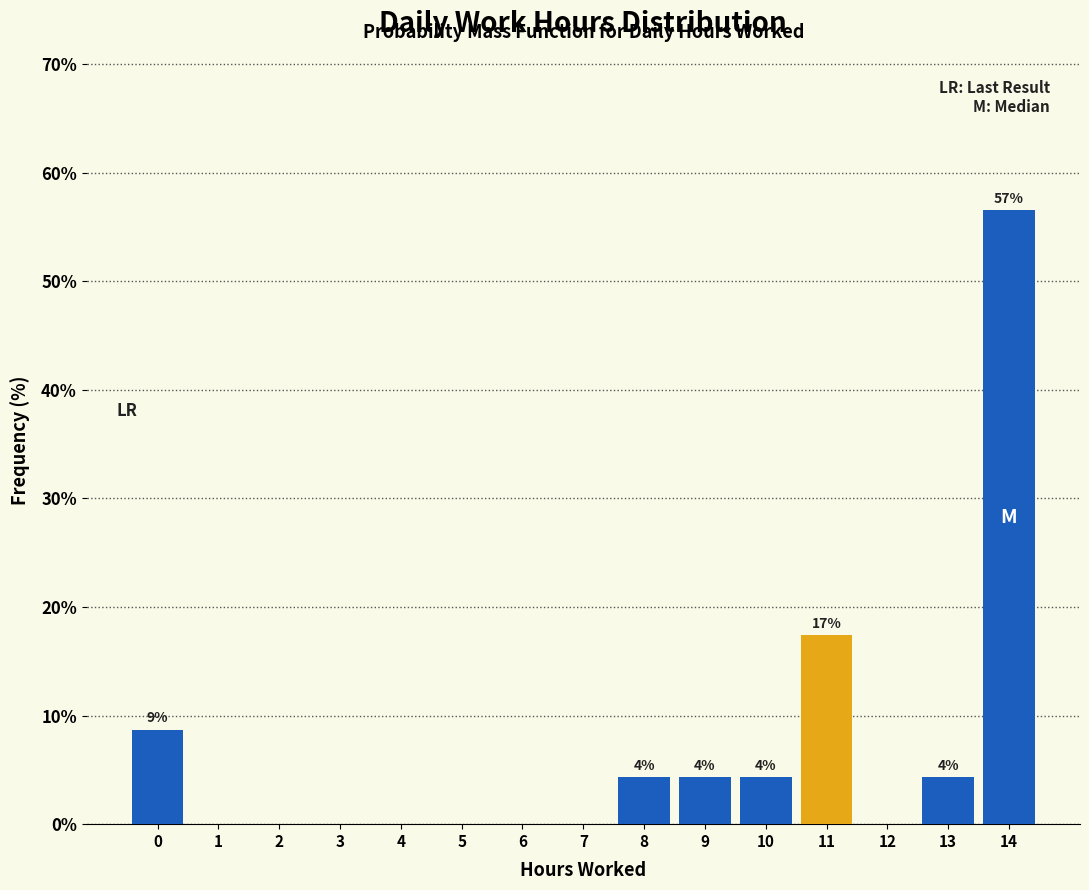

Reading left to right, transcribe all the data shown in this chart.

0=8.7	1=0.0	2=0.0	3=0.0	4=0.0	5=0.0	6=0.0	7=0.0	8=4.3	9=4.3	10=4.3	11=17.4	12=0.0	13=4.3	14=56.5